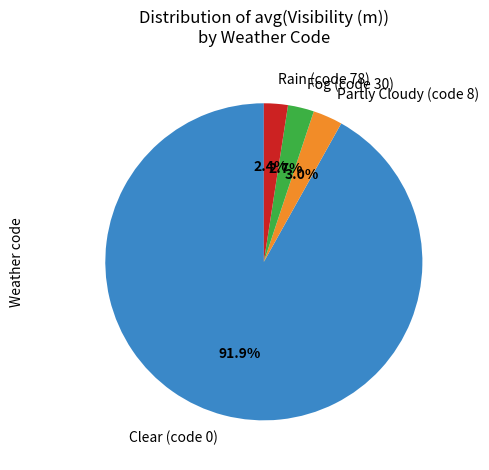

Does any single category account for the majority?

Yes